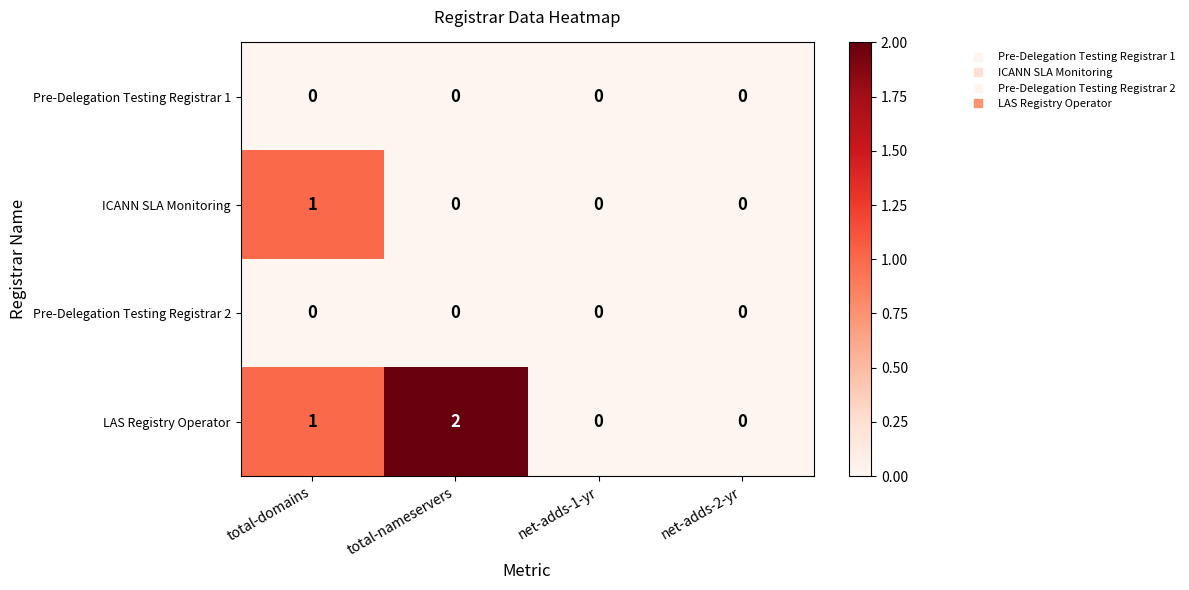

Count the ICANN SLA Monitoring values in the range 0 to 1.

4